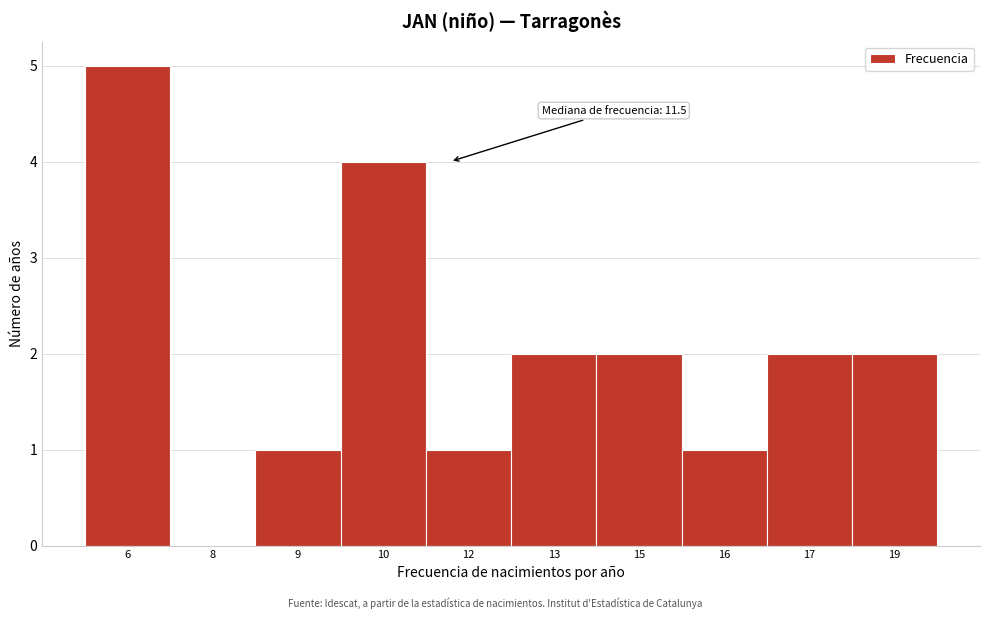

Reading left to right, list all the values displayed in this chart.

6=5	8=0	9=1	10=4	12=1	13=2	15=2	16=1	17=2	19=2